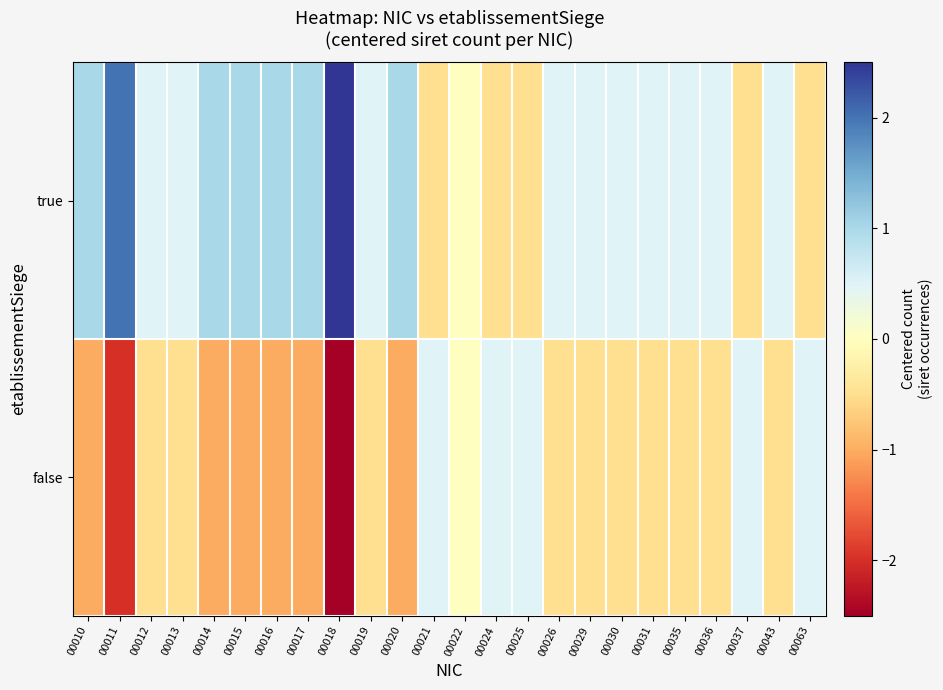

Reading left to right, what are all the values shown in this chart?

true: 00010=1.0	00011=2.0	00012=0.5	00013=0.5	00014=1.0	00015=1.0	00016=1.0	00017=1.0	00018=2.5	00019=0.5	00020=1.0	00021=-0.5	00022=0.0	00024=-0.5	00025=-0.5	00026=0.5	00029=0.5	00030=0.5	00031=0.5	00035=0.5	00036=0.5	00037=-0.5	00043=0.5	00063=-0.5
false: 00010=-1.0	00011=-2.0	00012=-0.5	00013=-0.5	00014=-1.0	00015=-1.0	00016=-1.0	00017=-1.0	00018=-2.5	00019=-0.5	00020=-1.0	00021=0.5	00022=0.0	00024=0.5	00025=0.5	00026=-0.5	00029=-0.5	00030=-0.5	00031=-0.5	00035=-0.5	00036=-0.5	00037=0.5	00043=-0.5	00063=0.5